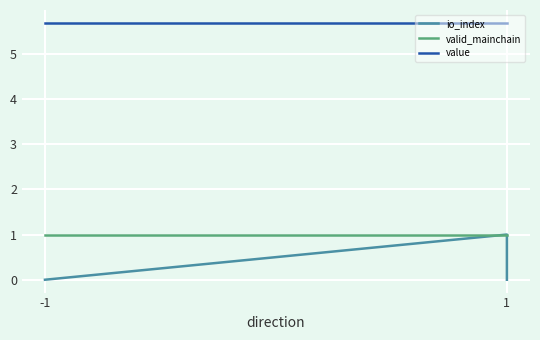

True or false: valid_mainchain and io_index intersect in this chart.

False